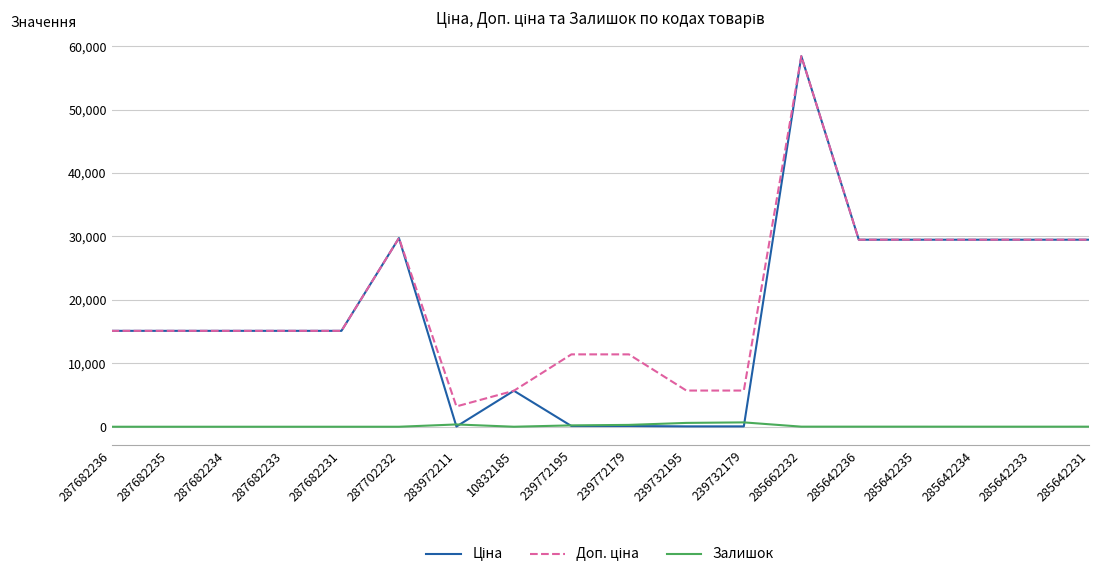

Which category has the highest value across all series?

285662232